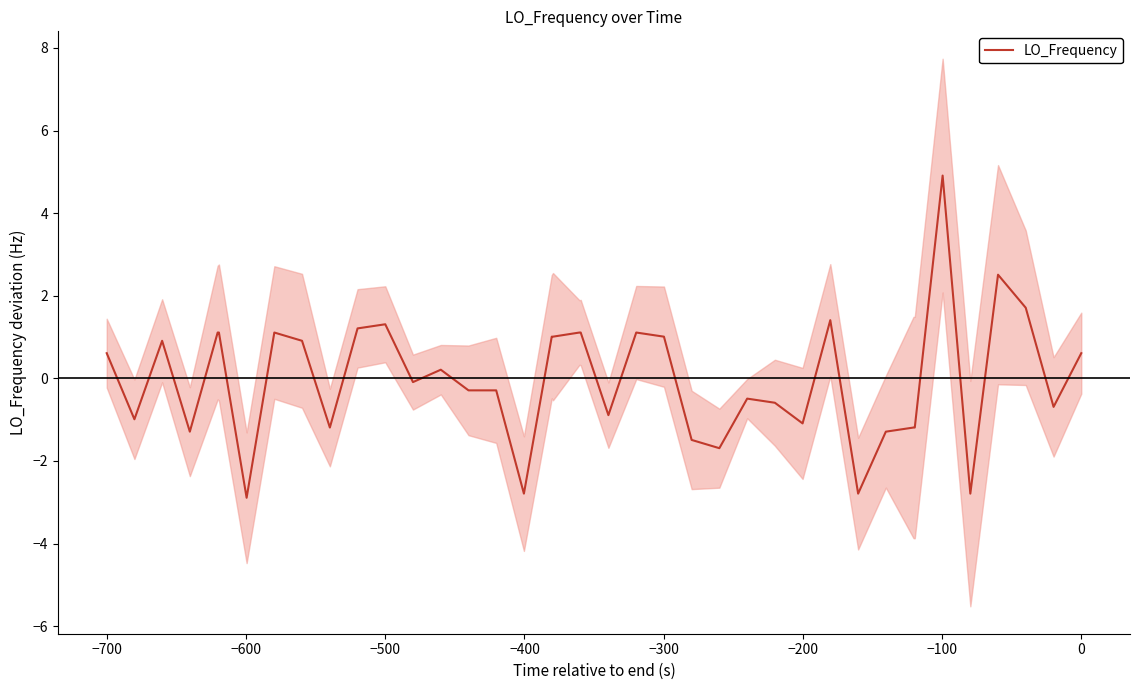

What is the difference between the maximum and minimum values?

7.8